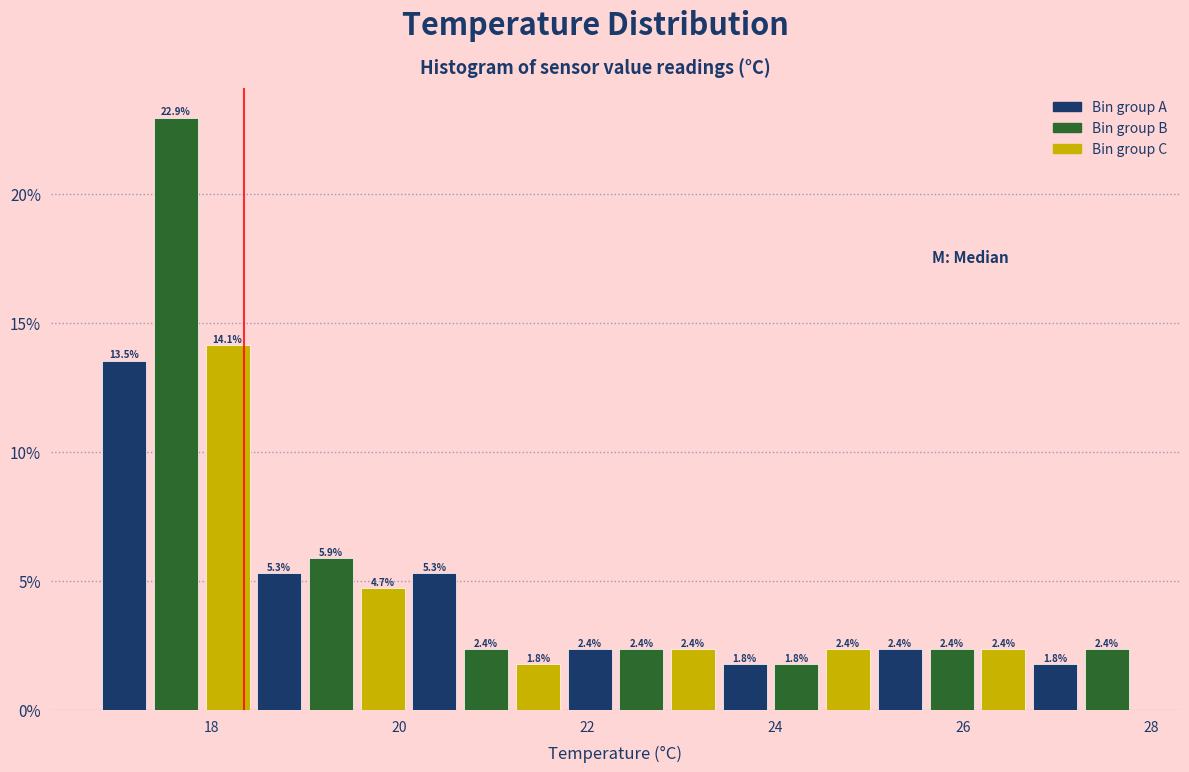

Read against the x-axis, roughly where is the centre of the tallest bar?

17.6